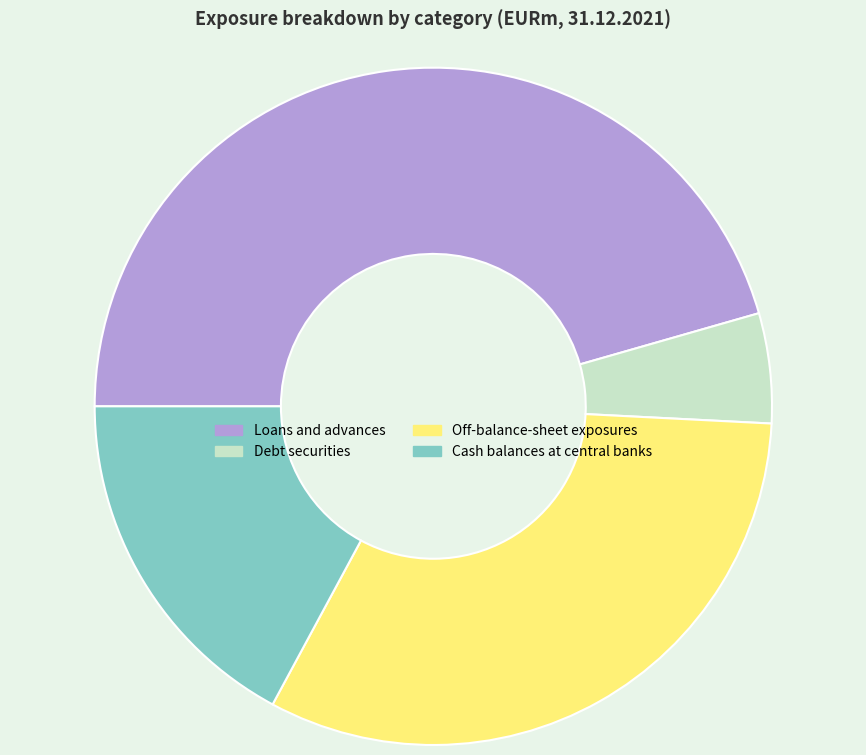

Which has a higher value, Loans and advances or Debt securities?

Loans and advances